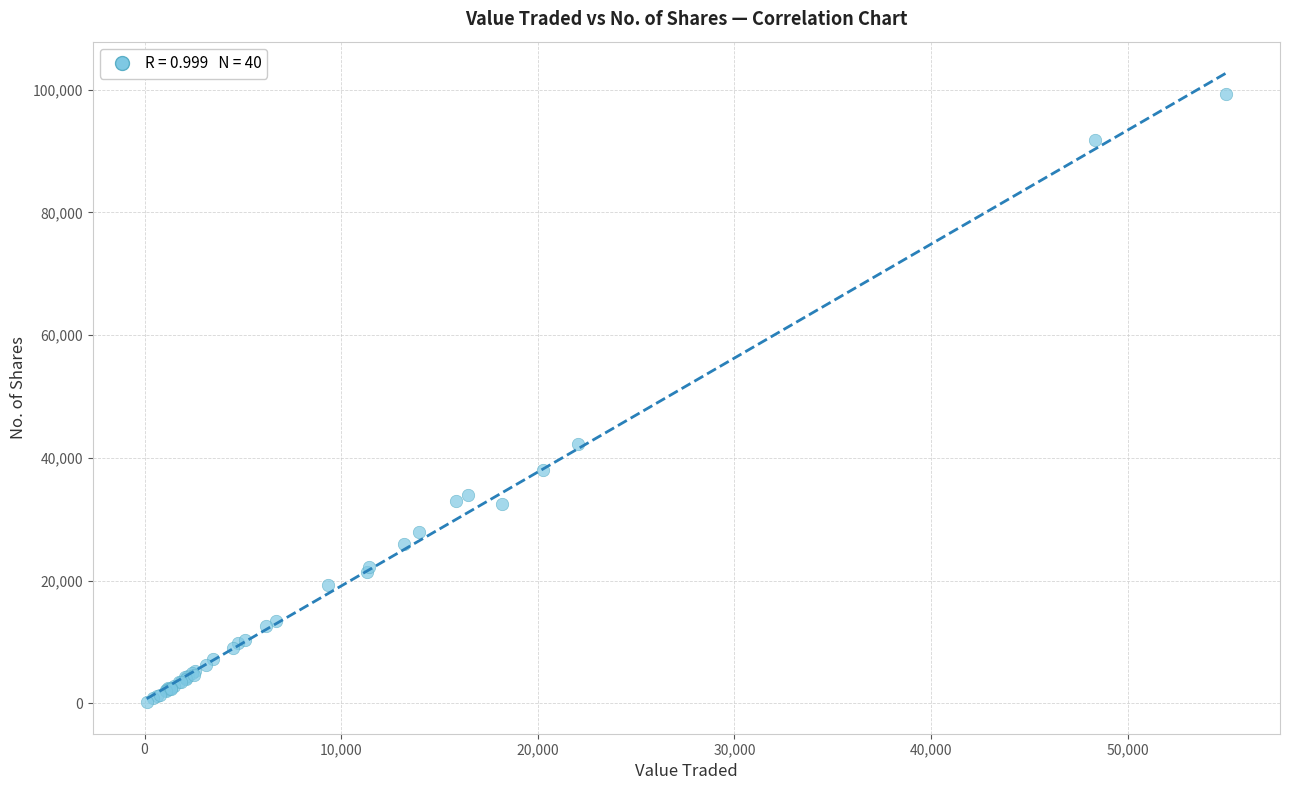

What Y value in the scatter plot is closest to 49733?

42204